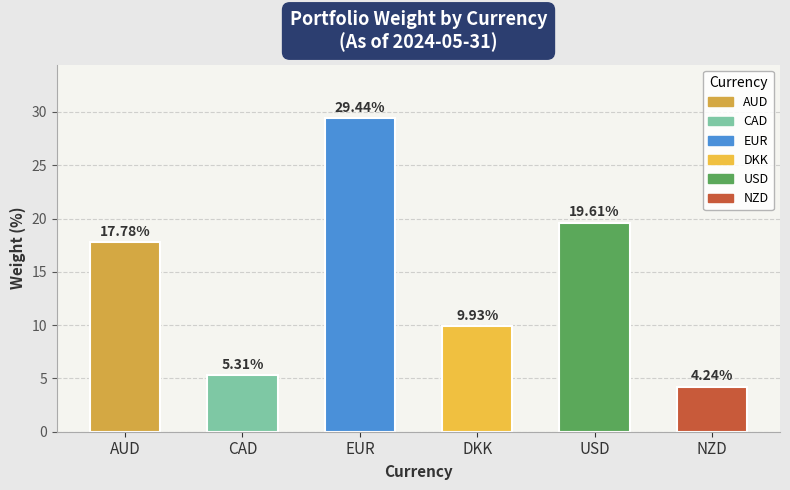

What is the label of the 2nd bar from the right?

USD